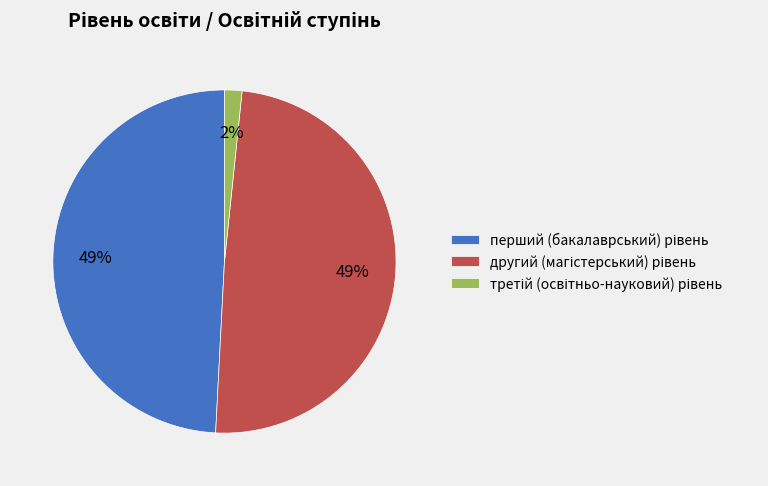

Is there any slice that represents more than half of the pie?

No